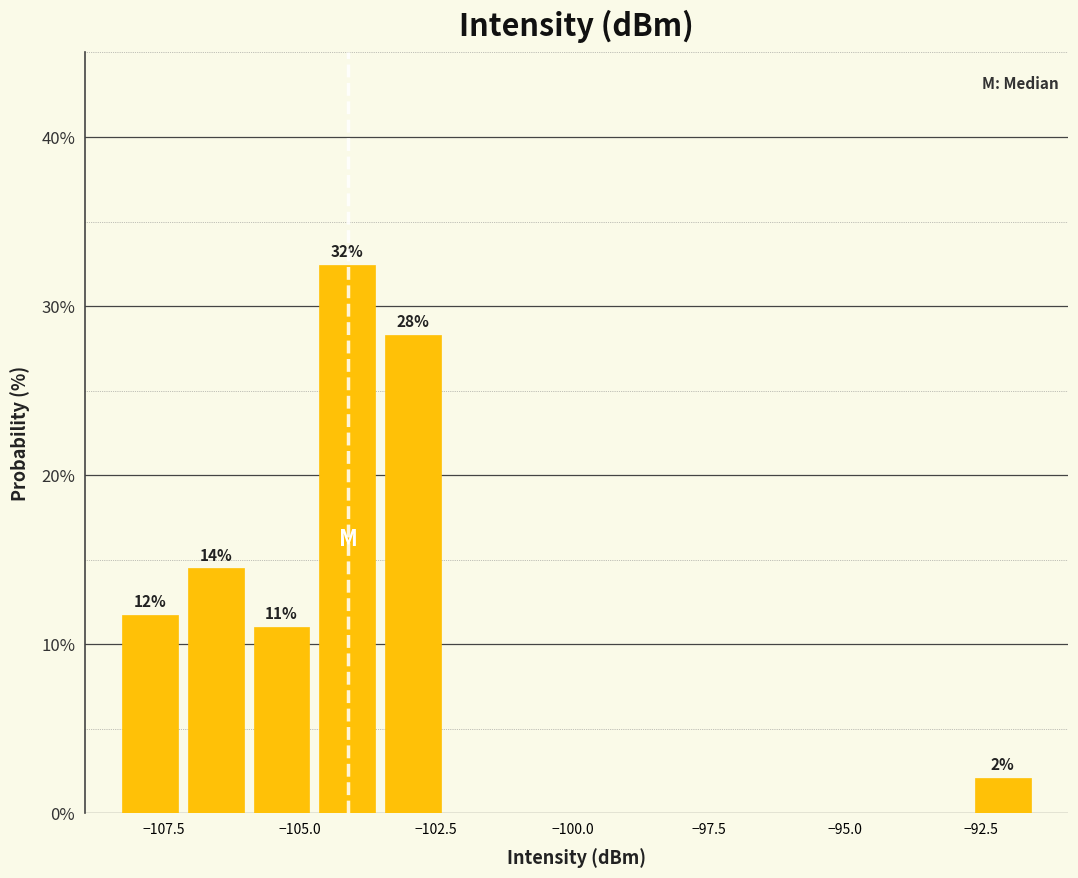

Around what value on the x-axis is the tallest bar? Give the approximate position of its centre, as read against the axis.

-104.0